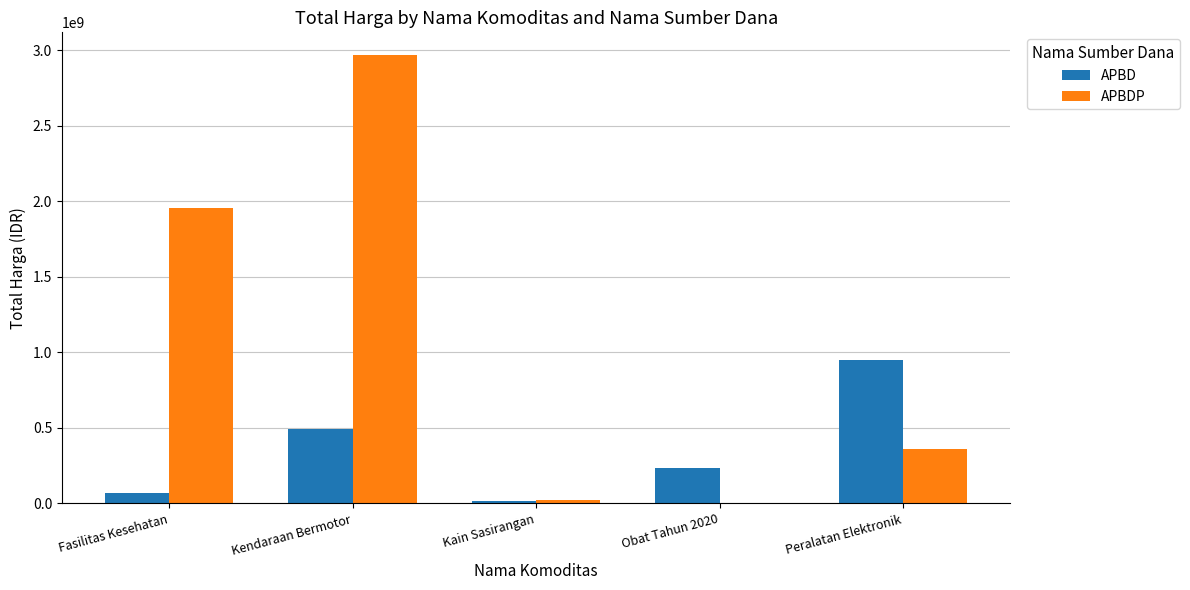

What is the total value across all series at Peralatan Elektronik?

1310871800